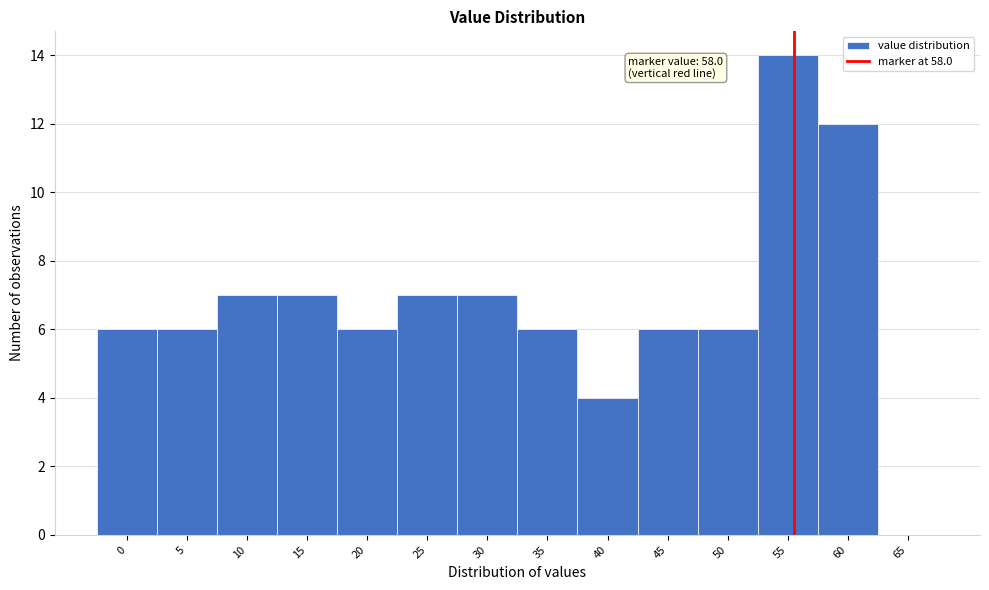

Reading left to right, list all the values displayed in this chart.

0=6	5=6	10=7	15=7	20=6	25=7	30=7	35=6	40=4	45=6	50=6	55=14	60=12	65=0